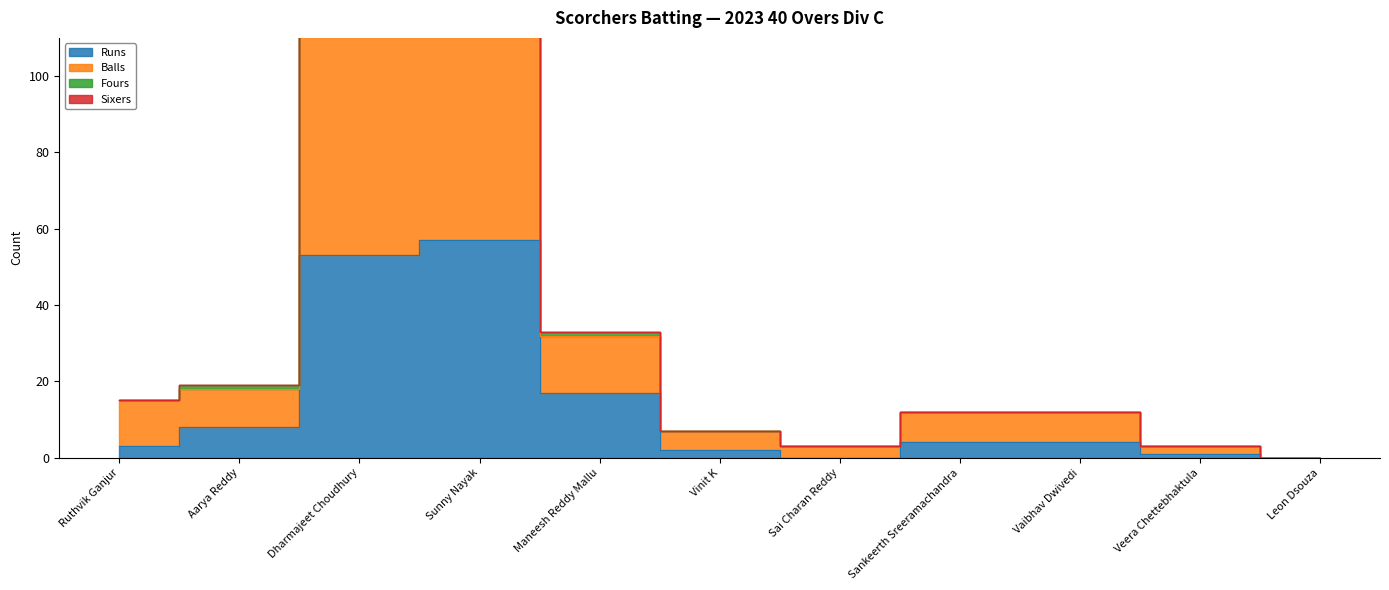

What is the value of the Balls point at the 4th from the left?

145